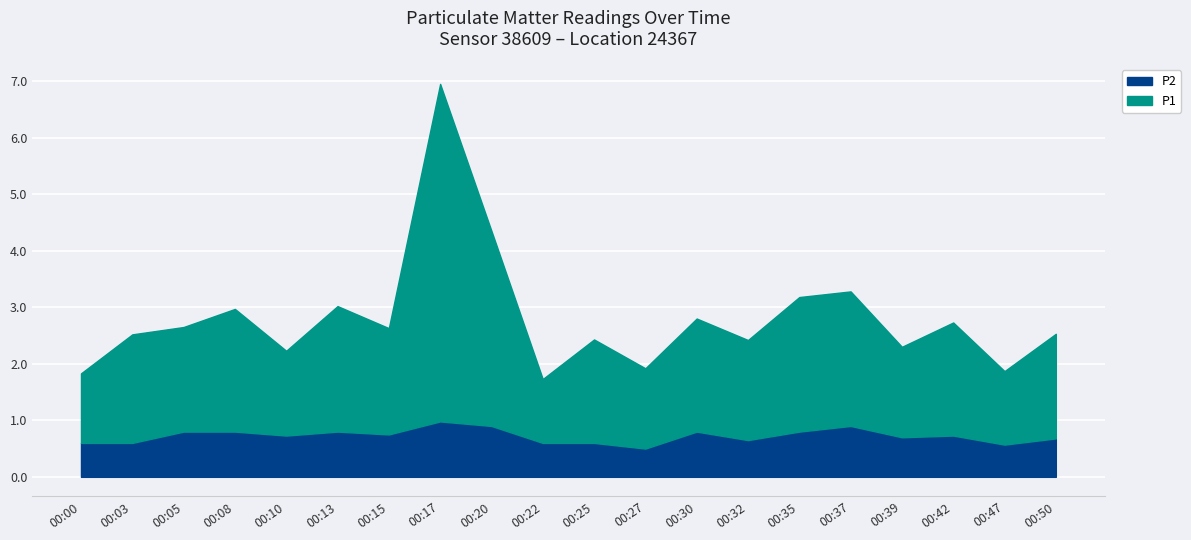

The value of P1 at 00:30 is 2.0. True or false?

True